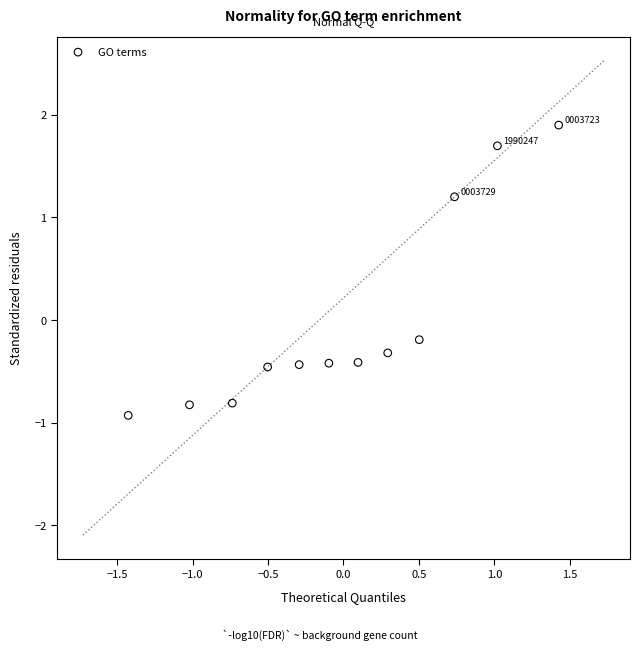

What is the range of X values (max minus min)?

2.9